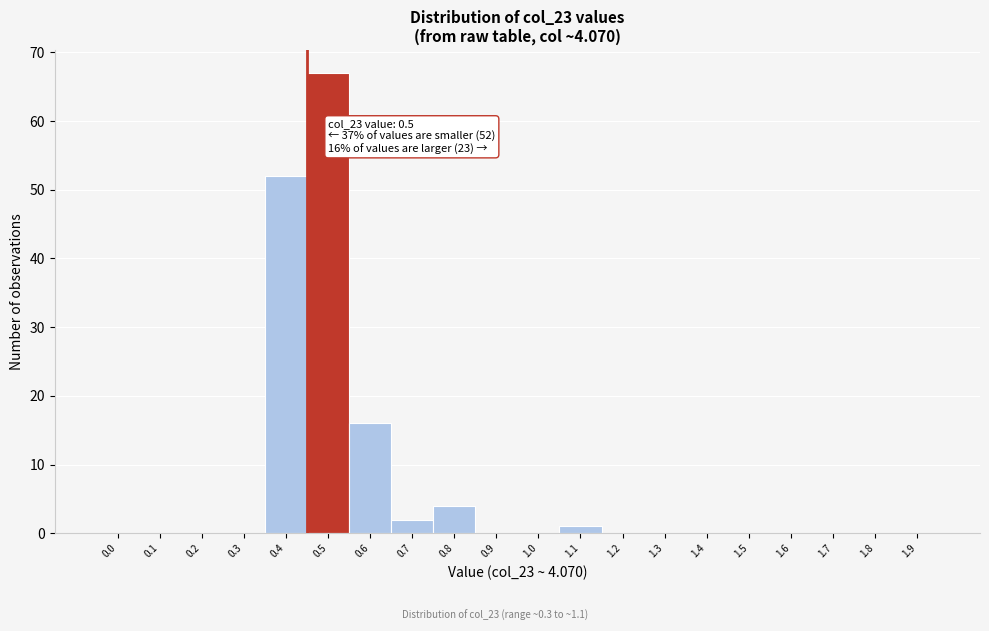

Reading left to right, list all the values displayed in this chart.

0.0=0	0.1=0	0.2=0	0.3=0	0.4=52	0.5=67	0.6=16	0.7=2	0.8=4	0.9=0	1.0=0	1.1=1	1.2=0	1.3=0	1.4=0	1.5=0	1.6=0	1.7=0	1.8=0	1.9=0